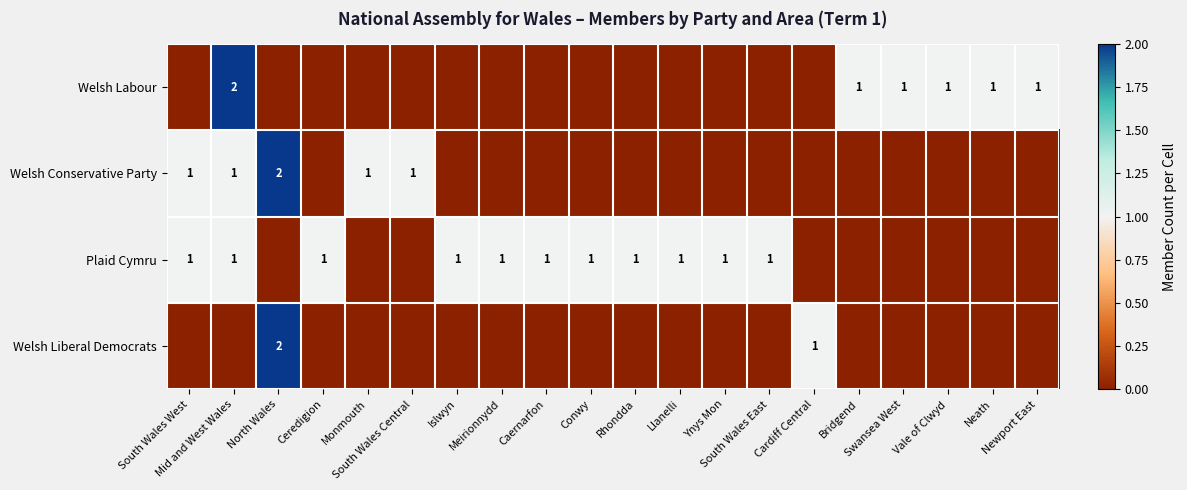

True or false: Welsh Conservative Party has a value of 0 at Vale of Clwyd.

True